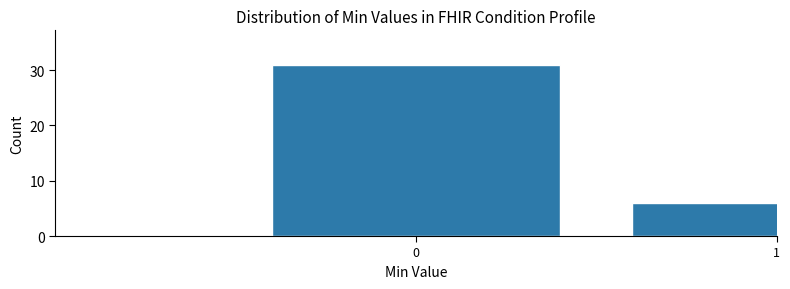

Reading left to right, extract all data points from this chart.

0=31	1=6